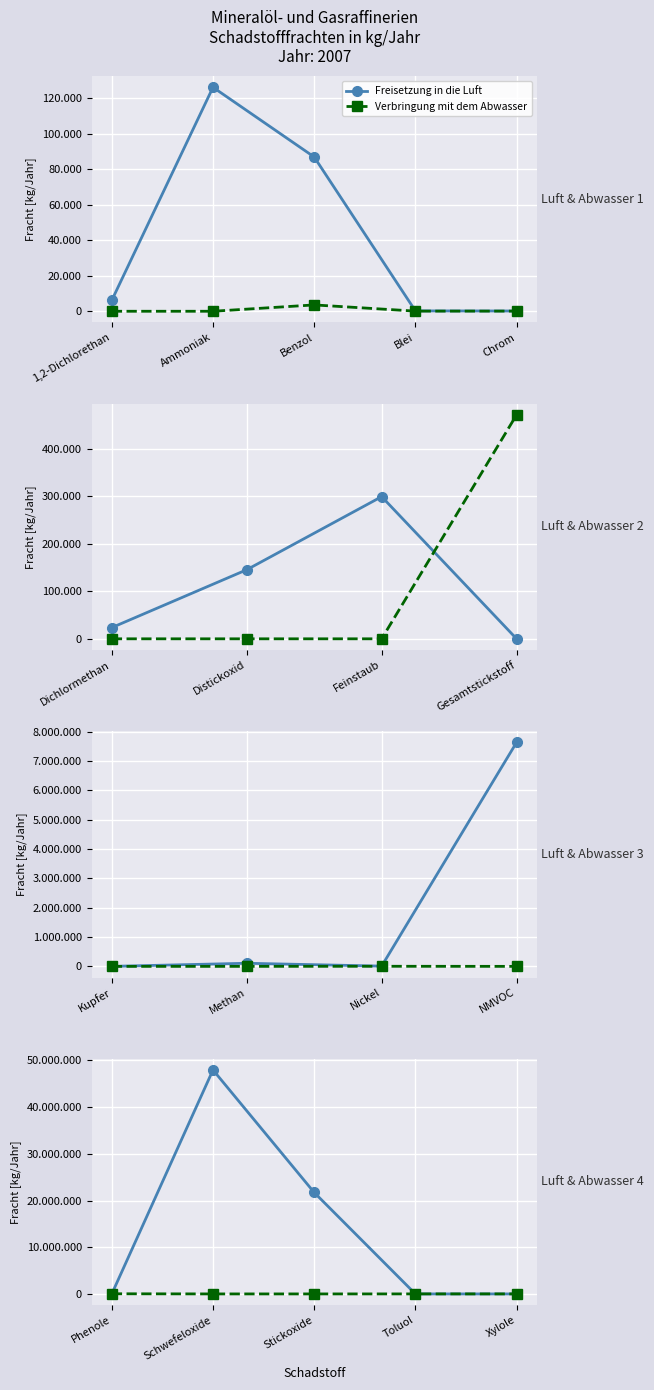

Which series has the widest spread of values?

Freisetzung in die Luft